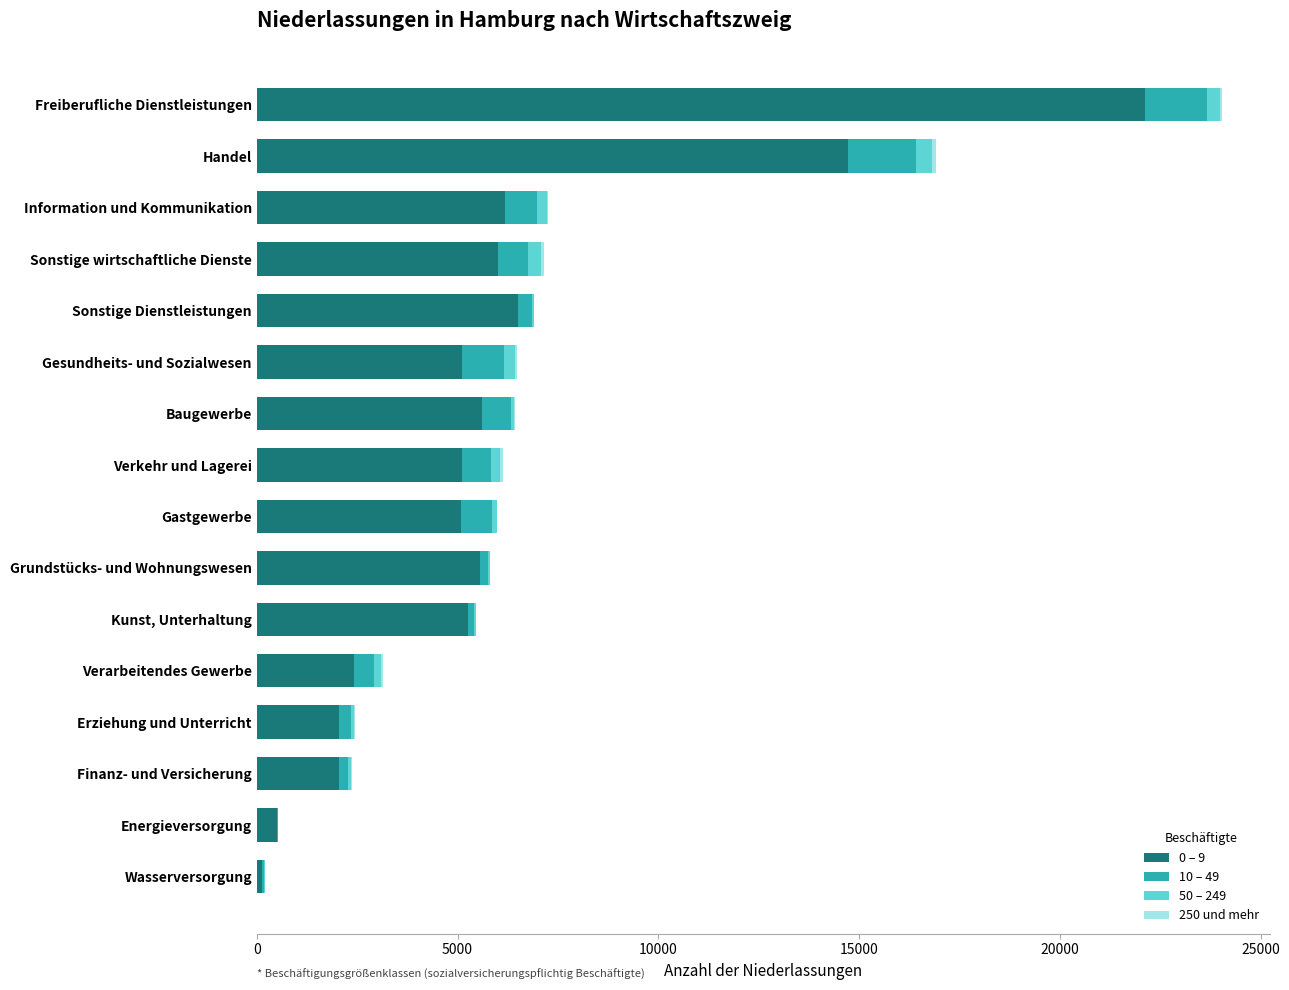

Is it true that 0 – 9 equals 2048 at Finanz- und Versicherung?

True